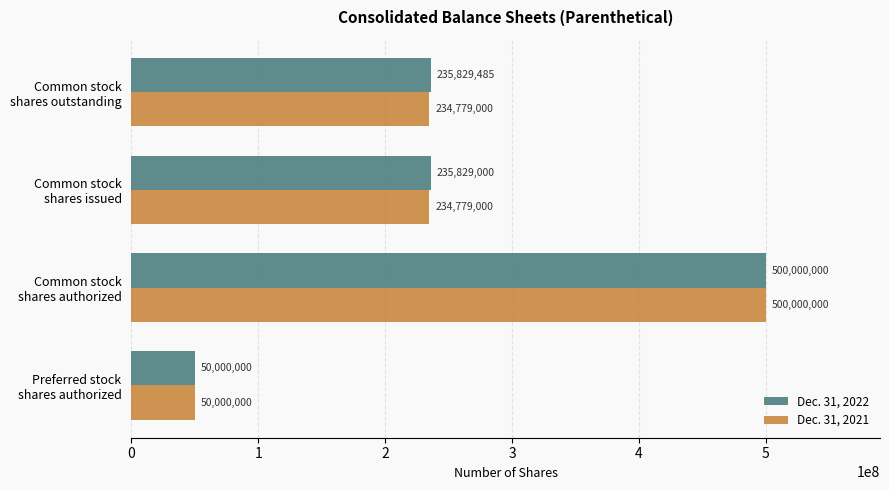

What is the lowest value of the Dec. 31, 2022 series?

50000000